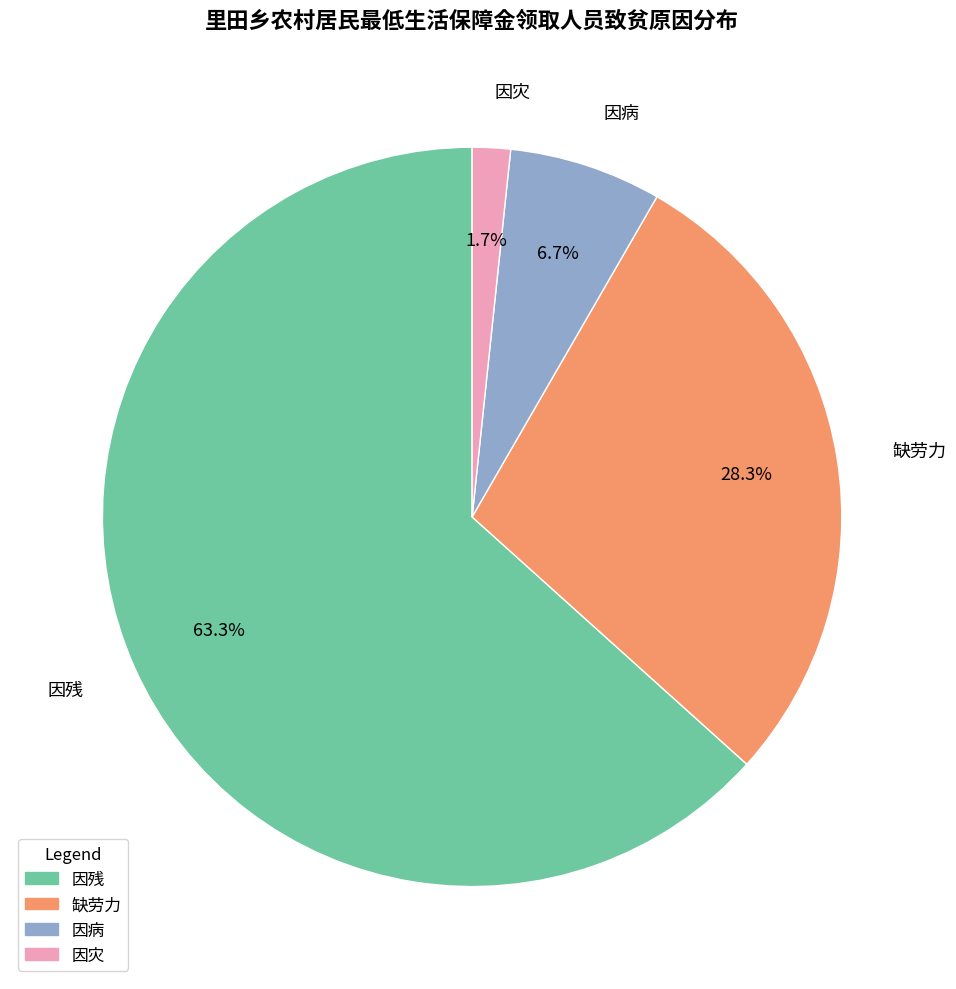

Which has a higher value, 缺劳力 or 因残?

因残